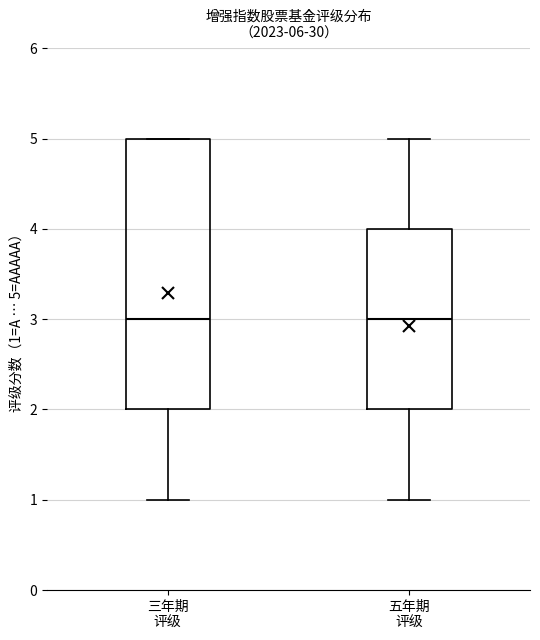

Comparing the boxes themselves (not the whiskers), which one is the tallest?

三年期 评级